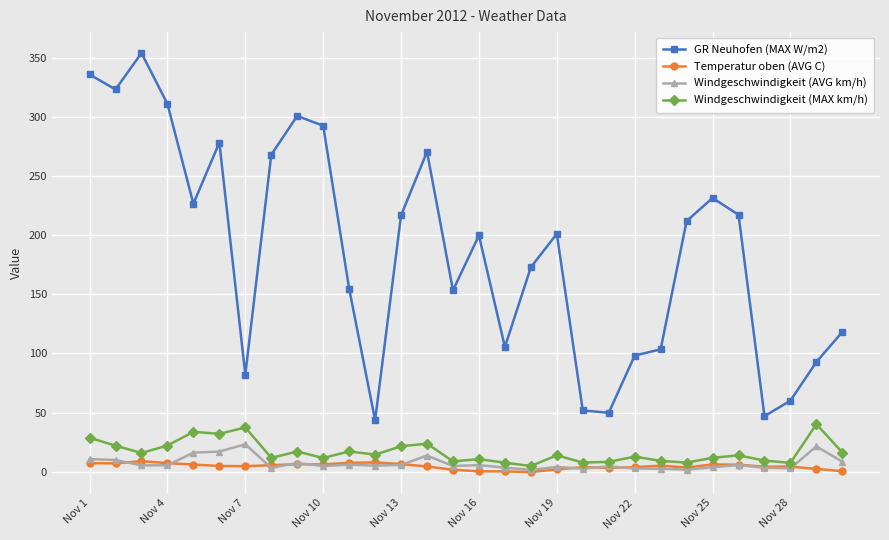

Which series has the widest spread of values?

GR Neuhofen (MAX W/m2)